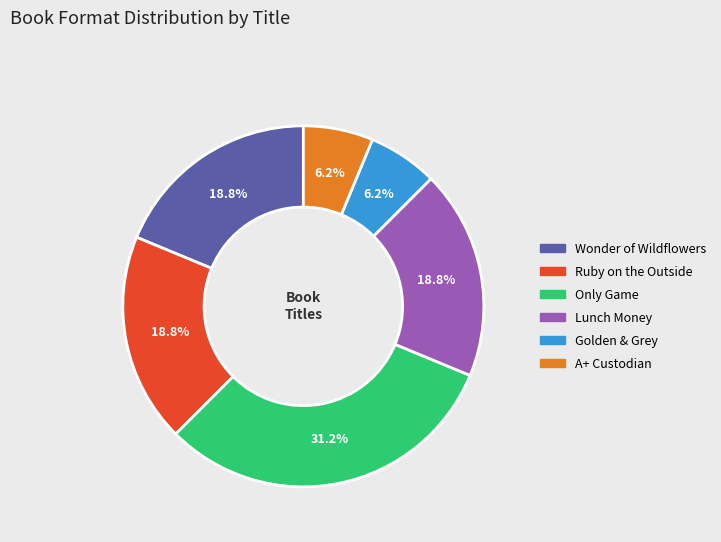

Does Ruby on the Outside account for over 50% of the chart?

No